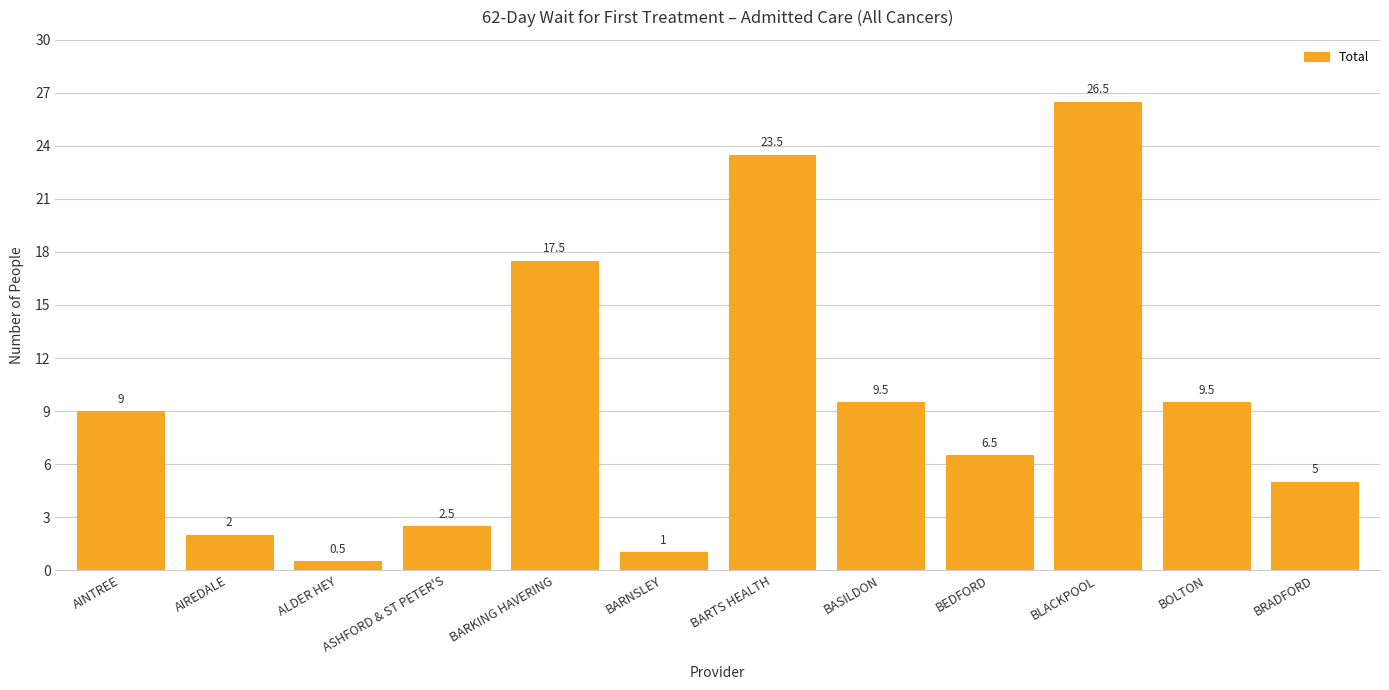

Which has a higher value, BRADFORD or ASHFORD & ST PETER'S?

BRADFORD